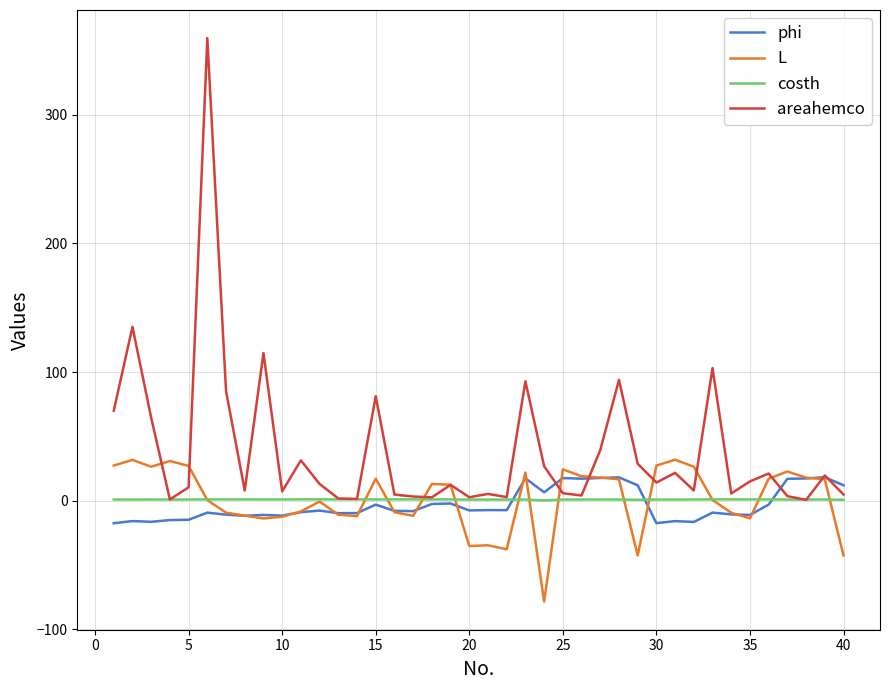

Rank the series by their maximum value, from highest to lowest.

areahemco, L, phi, costh